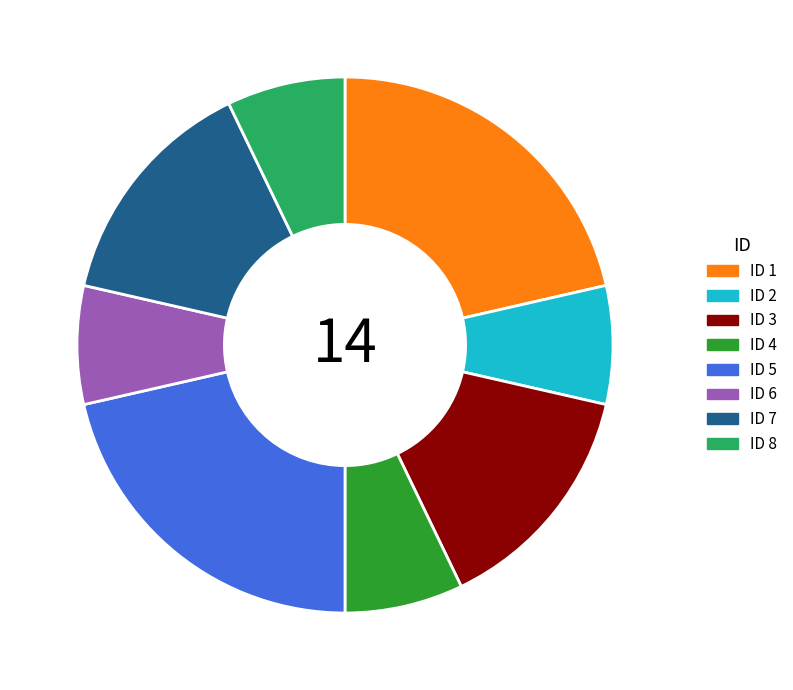

Combined, do ID 4 and ID 1 account for over 50%?

No